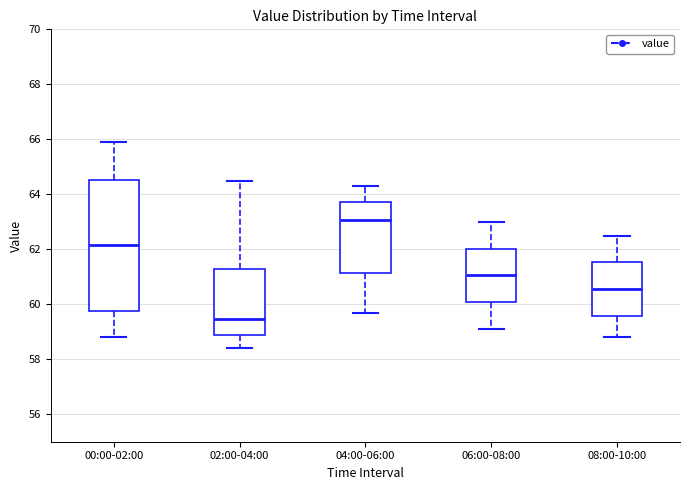

Reading left to right, read every box against the y-axis: the position of its median line, the range the box covers, and the ends of its whiskers. The values are not printed on the chart, so give them approximately, as read against the axis.

00:00-02:00: median 62.2, box 59.8 to 64.6, whiskers 58.8 to 66.0
02:00-04:00: median 59.4, box 59.0 to 61.2, whiskers 58.4 to 64.6
04:00-06:00: median 63.0, box 61.2 to 63.8, whiskers 59.8 to 64.4
06:00-08:00: median 61.0, box 60.0 to 62.0, whiskers 59.2 to 63.0
08:00-10:00: median 60.6, box 59.6 to 61.6, whiskers 58.8 to 62.6